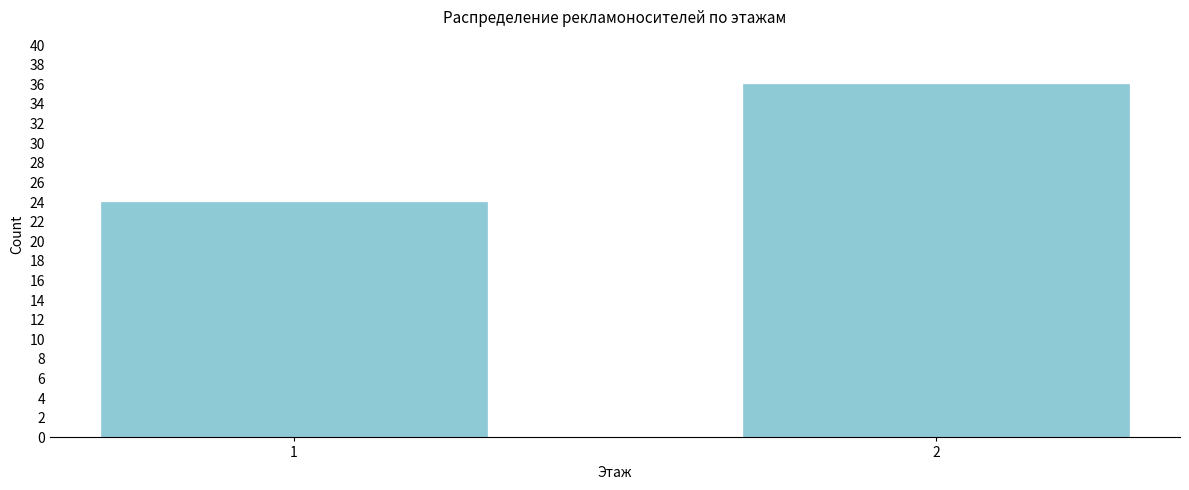

Reading left to right, list all the values displayed in this chart.

1=24	2=36